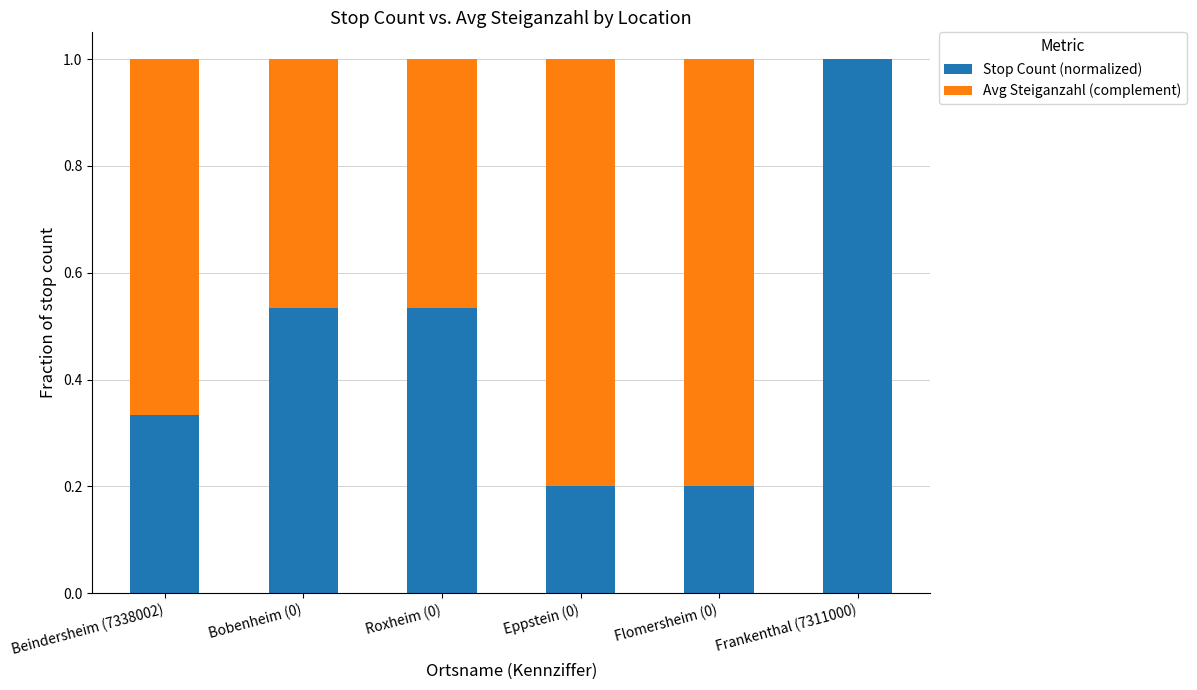

Which category has the highest value in the Stop Count (normalized) series?

Frankenthal (7311000)